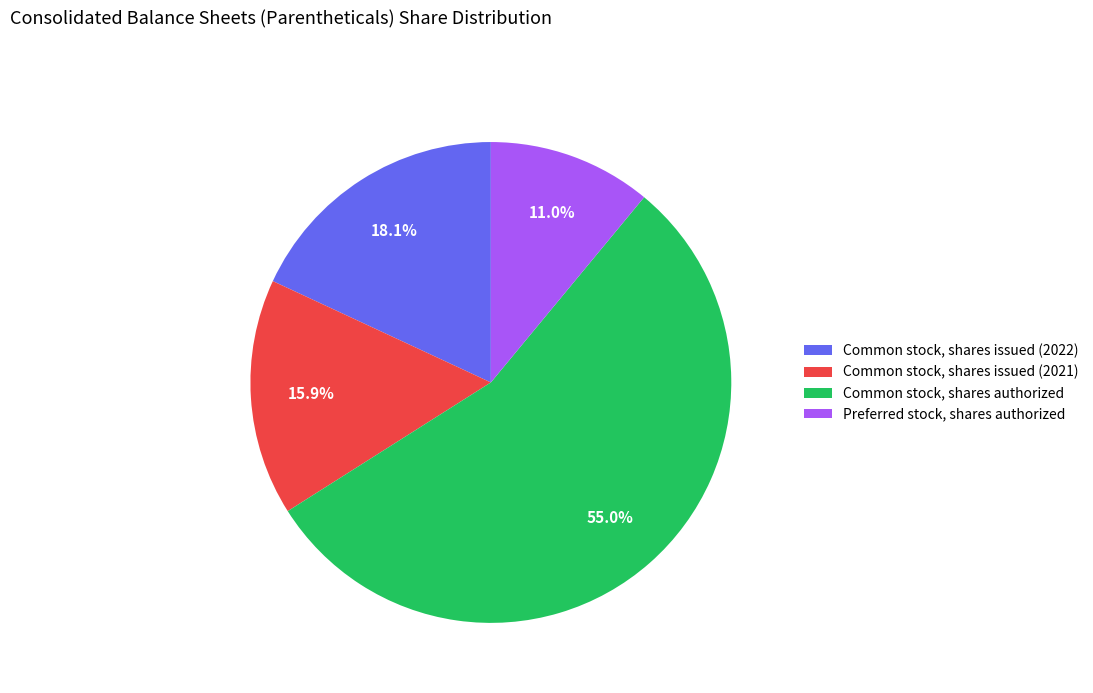

What is the ratio of the value at Preferred stock, shares authorized to the value at Common stock, shares issued (2021)?

0.7